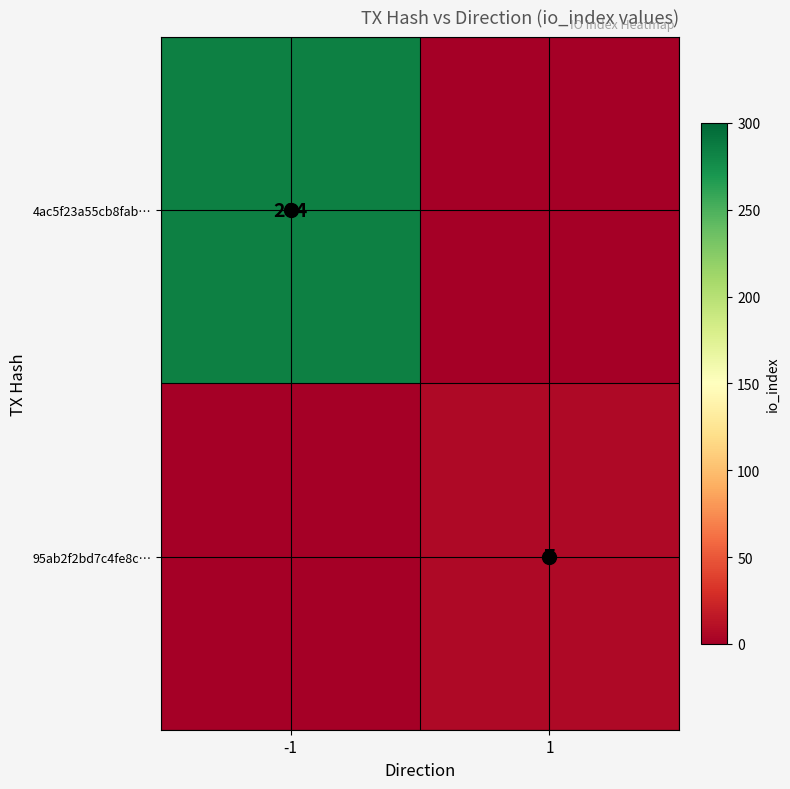

Which category has the highest value in the 95ab2f2bd7c4fe8c… series?

1